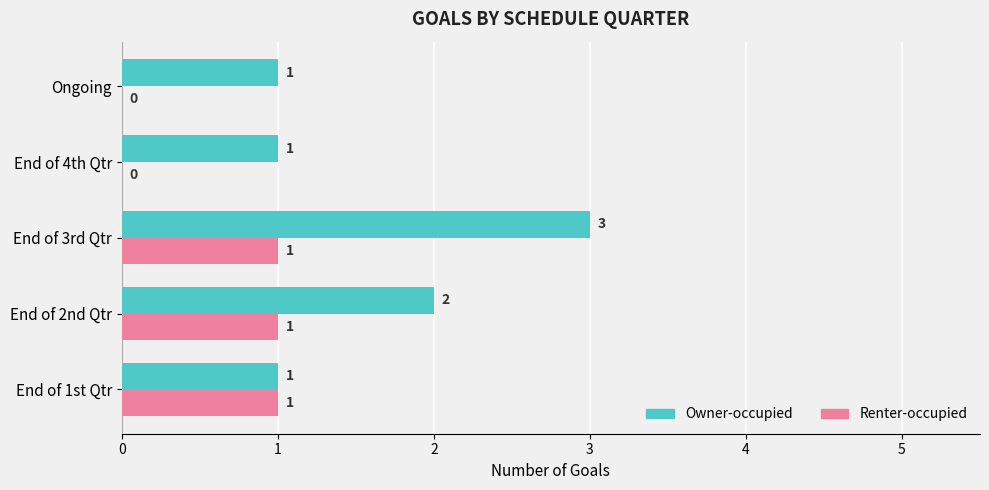

At which category is the sum across all series the highest?

End of 3rd Qtr